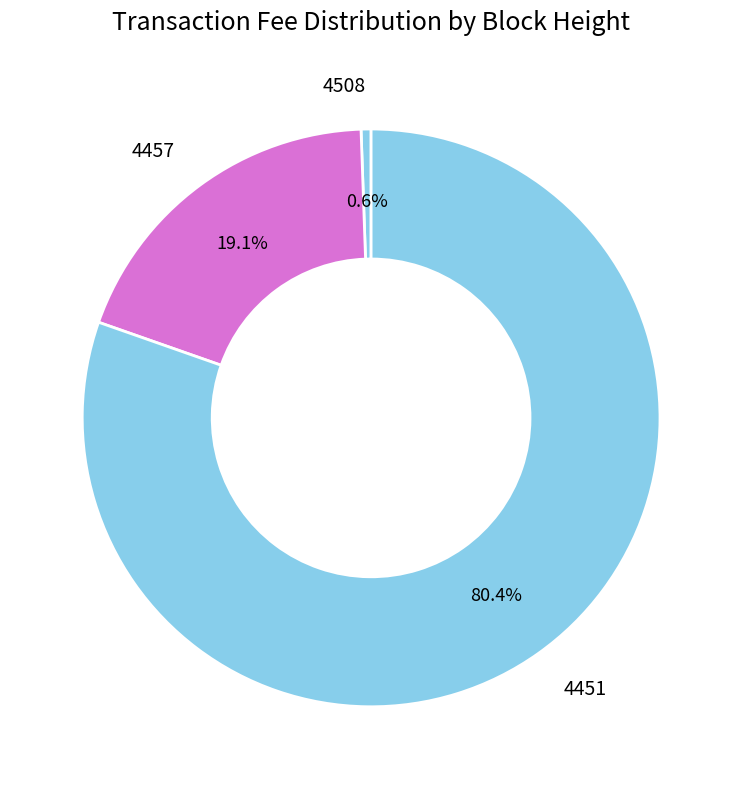

Which slice is the largest?

4451